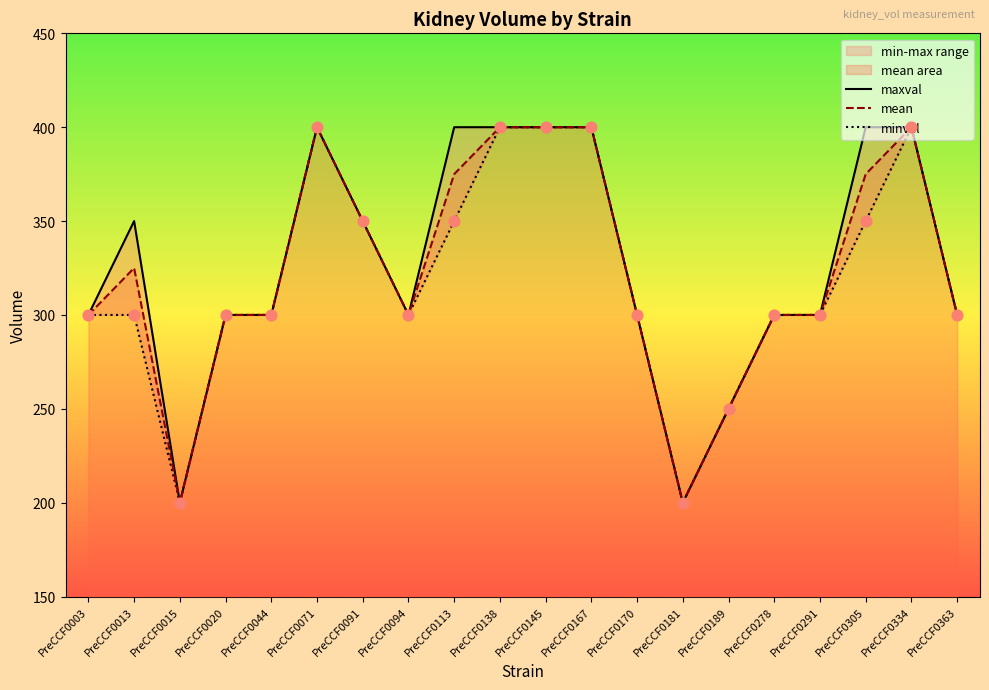

What is the maximum value for mean?

400